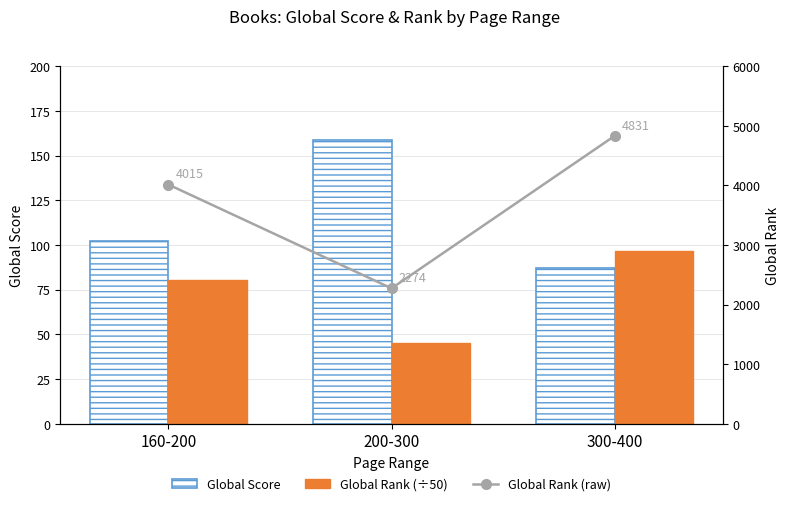

What are all the series names shown in the legend?

Global Score, Global Rank (÷50), Global Rank (raw)